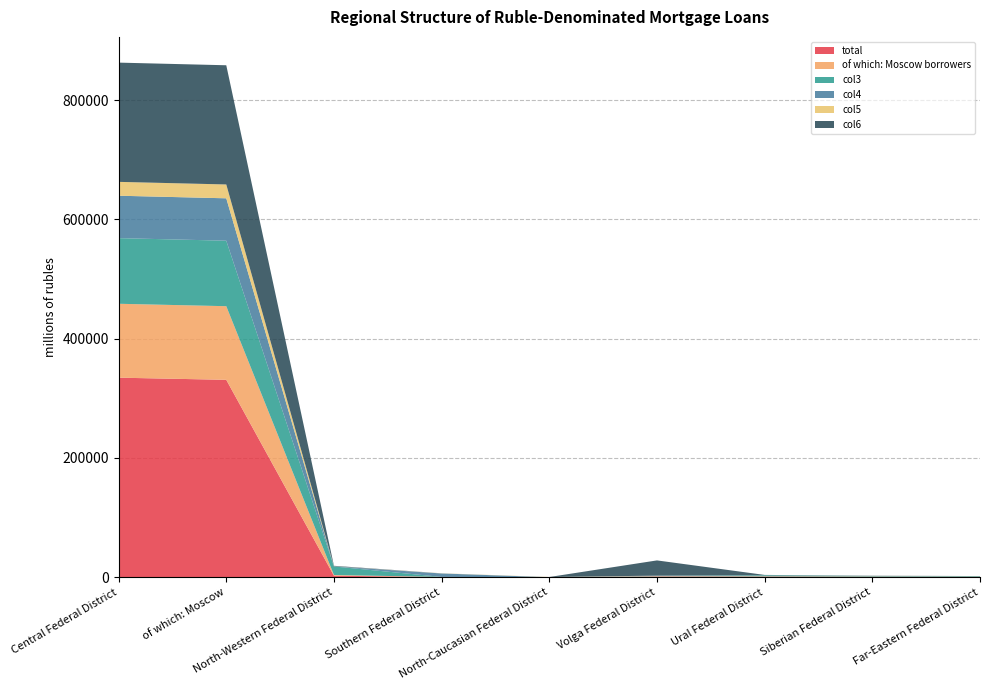

Reading left to right, list all the values displayed in this chart.

total: Central Federal District=334525	of which: Moscow=330915	North-Western Federal District=2457	Southern Federal District=265	North-Caucasian Federal District=1	Volga Federal District=1046	Ural Federal District=882	Siberian Federal District=618	Far-Eastern Federal District=461
of which: Moscow borrowers: Central Federal District=123920	of which: Moscow=123463	North-Western Federal District=1167	Southern Federal District=148	North-Caucasian Federal District=0	Volga Federal District=556	Ural Federal District=493	Siberian Federal District=447	Far-Eastern Federal District=291
col3: Central Federal District=110056	of which: Moscow=109811	North-Western Federal District=14341	Southern Federal District=45	North-Caucasian Federal District=0	Volga Federal District=690	Ural Federal District=1800	Siberian Federal District=891	Far-Eastern Federal District=948
col4: Central Federal District=71109	of which: Moscow=71098	North-Western Federal District=242	Southern Federal District=5796	North-Caucasian Federal District=1	Volga Federal District=247	Ural Federal District=139	Siberian Federal District=152	Far-Eastern Federal District=50
col5: Central Federal District=23238	of which: Moscow=23202	North-Western Federal District=136	Southern Federal District=226	North-Caucasian Federal District=284	Volga Federal District=47	Ural Federal District=40	Siberian Federal District=65	Far-Eastern Federal District=37
col6: Central Federal District=199946	of which: Moscow=199869	North-Western Federal District=732	Southern Federal District=33	North-Caucasian Federal District=0	Volga Federal District=25542	Ural Federal District=430	Siberian Federal District=307	Far-Eastern Federal District=98